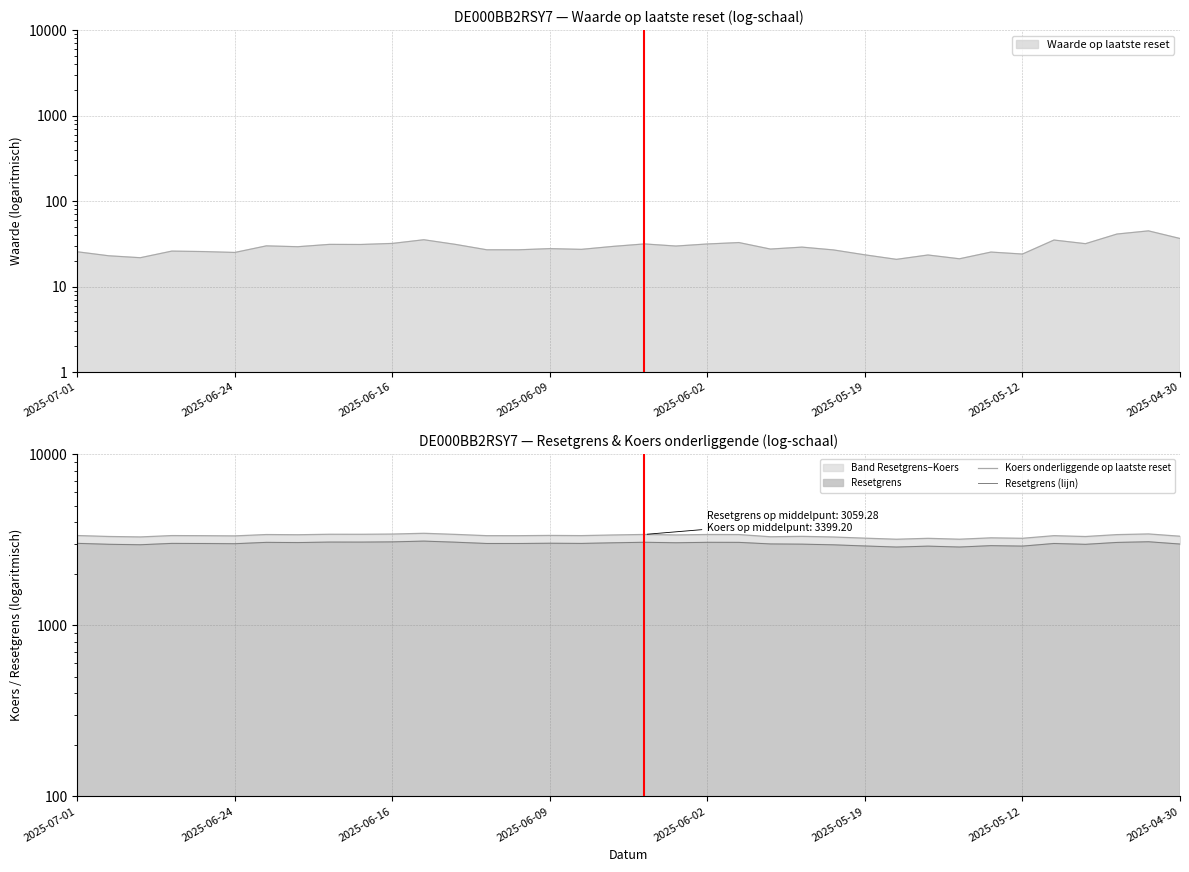

At which category is the sum across all series the highest?

11